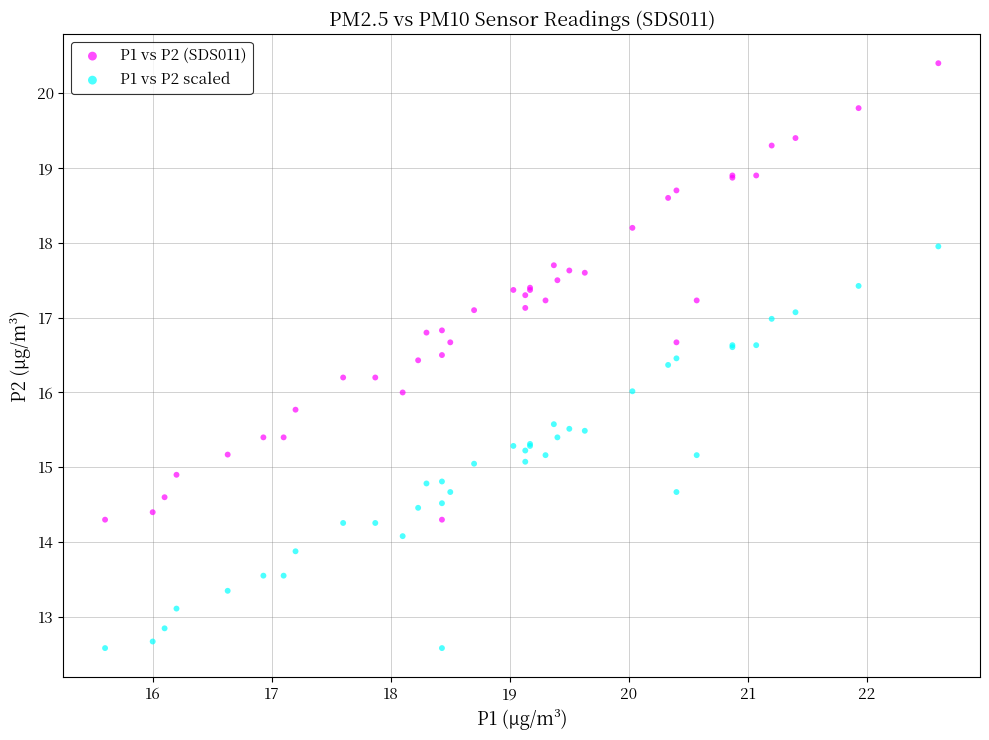

What are all the series names shown in the legend?

P1 vs P2 (SDS011), P1 vs P2 scaled